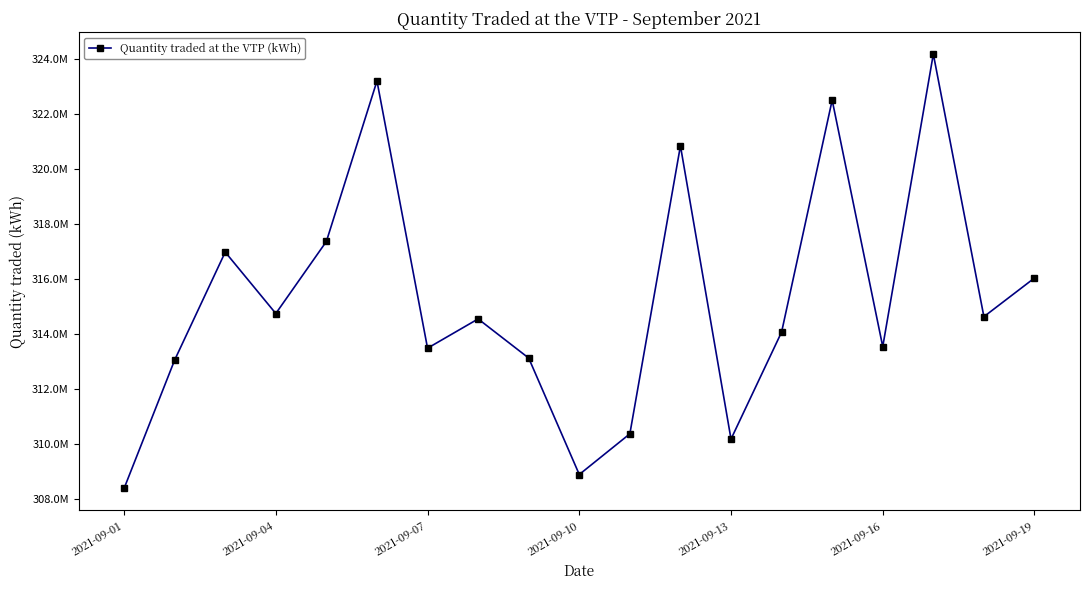

Does the chart have visible grid lines?

No